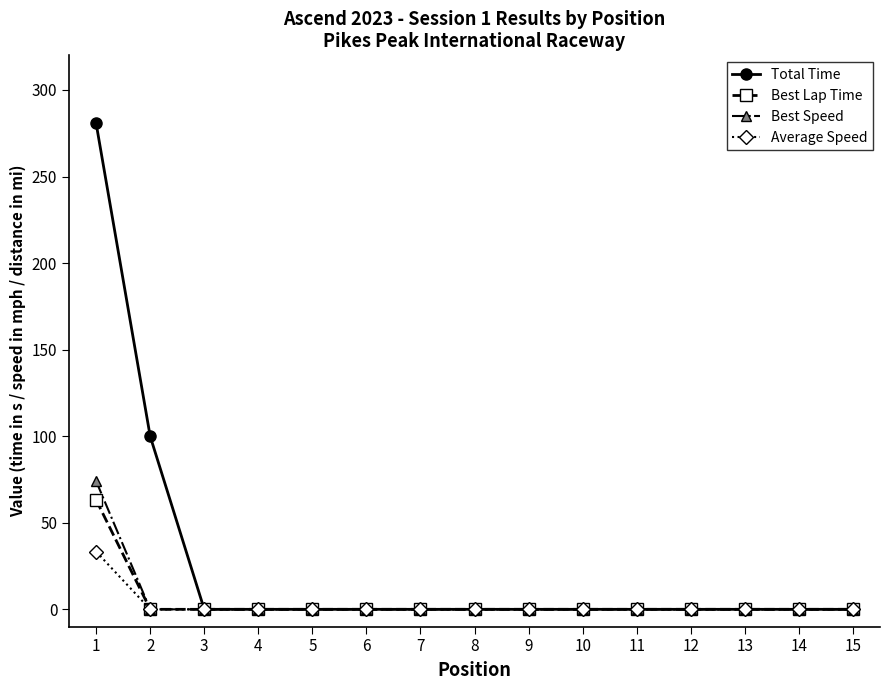

Reading left to right, what are all the values shown in this chart?

Total Time: 280.7	99.9	0.0	0.0	0.0	0.0	0.0	0.0	0.0	0.0	0.0	0.0	0.0	0.0	0.0
Best Lap Time: 63.2	0.0	0.0	0.0	0.0	0.0	0.0	0.0	0.0	0.0	0.0	0.0	0.0	0.0	0.0
Best Speed: 74.1	0.0	0.0	0.0	0.0	0.0	0.0	0.0	0.0	0.0	0.0	0.0	0.0	0.0	0.0
Average Speed: 33.3	0.0	0.0	0.0	0.0	0.0	0.0	0.0	0.0	0.0	0.0	0.0	0.0	0.0	0.0